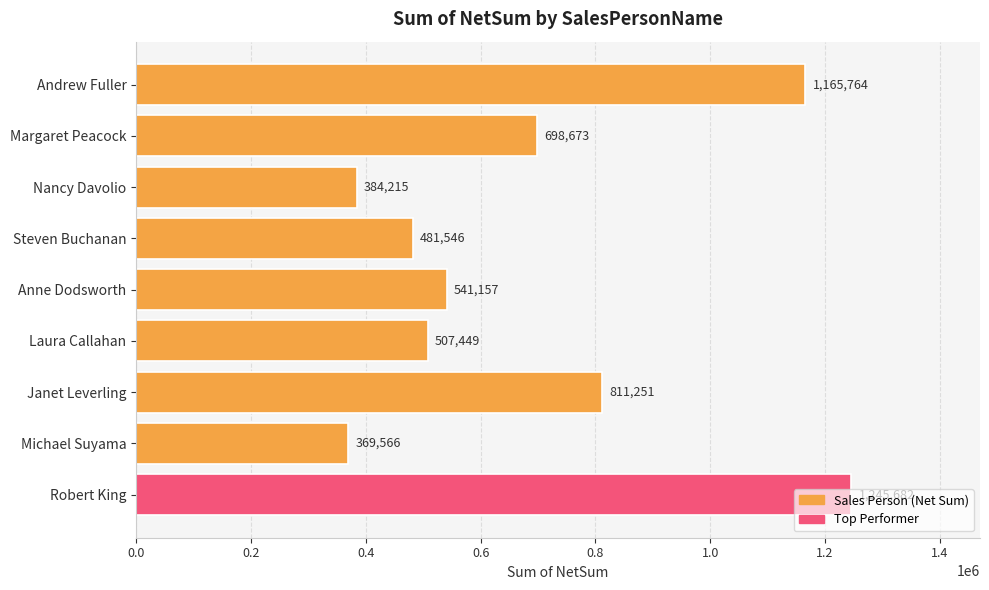

What is the change in value from Janet Leverling to Robert King?

+434431.0